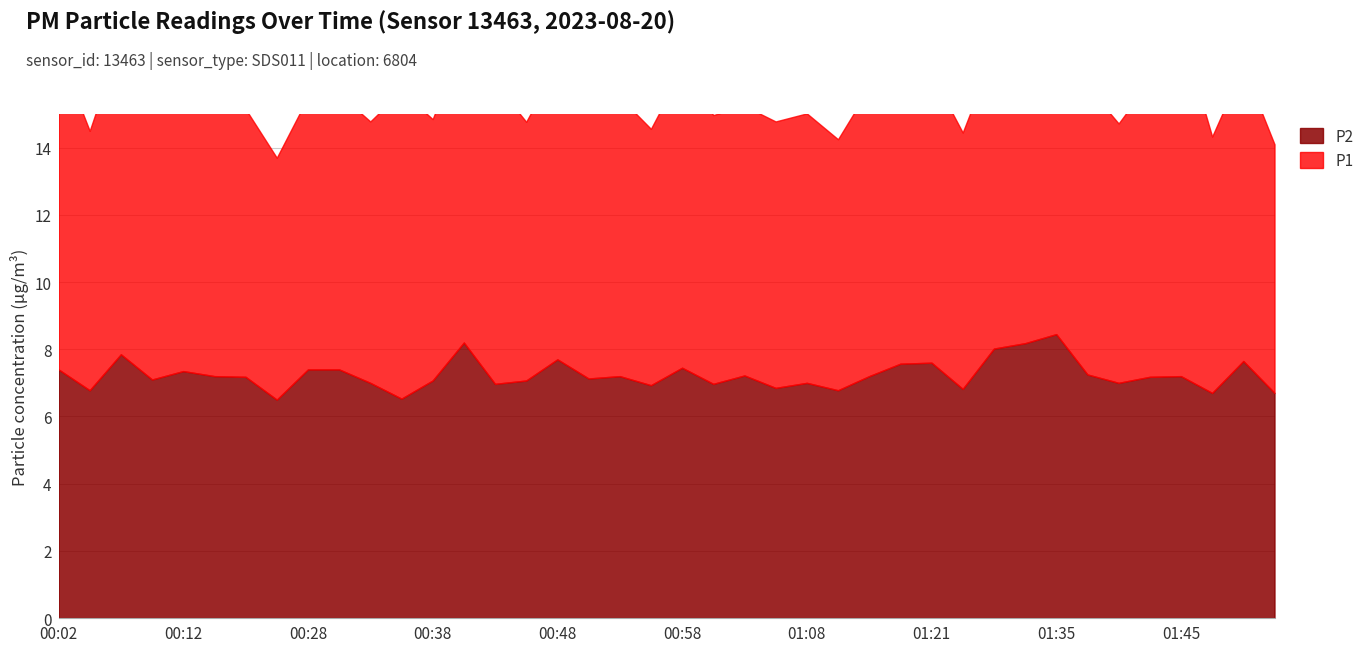

What are all the series names shown in the legend?

P1, P2